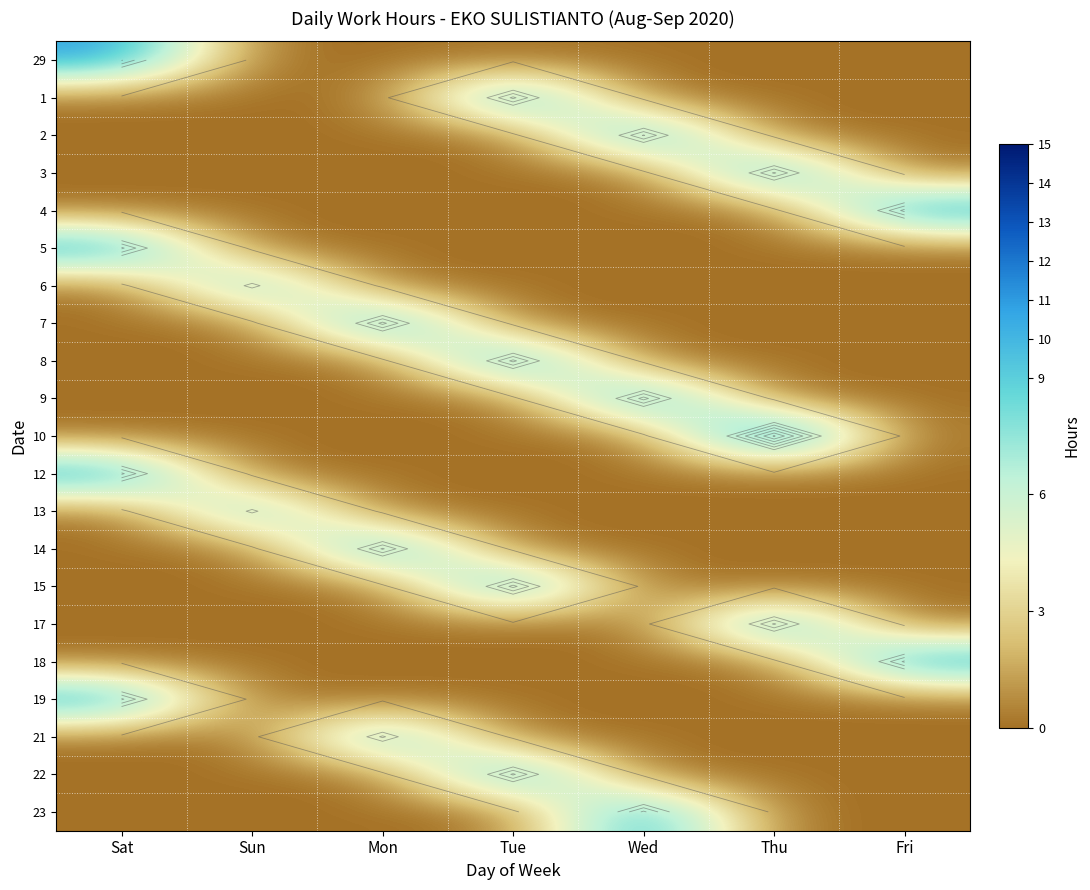

At which category does the chart reach its peak across all series?

Thu